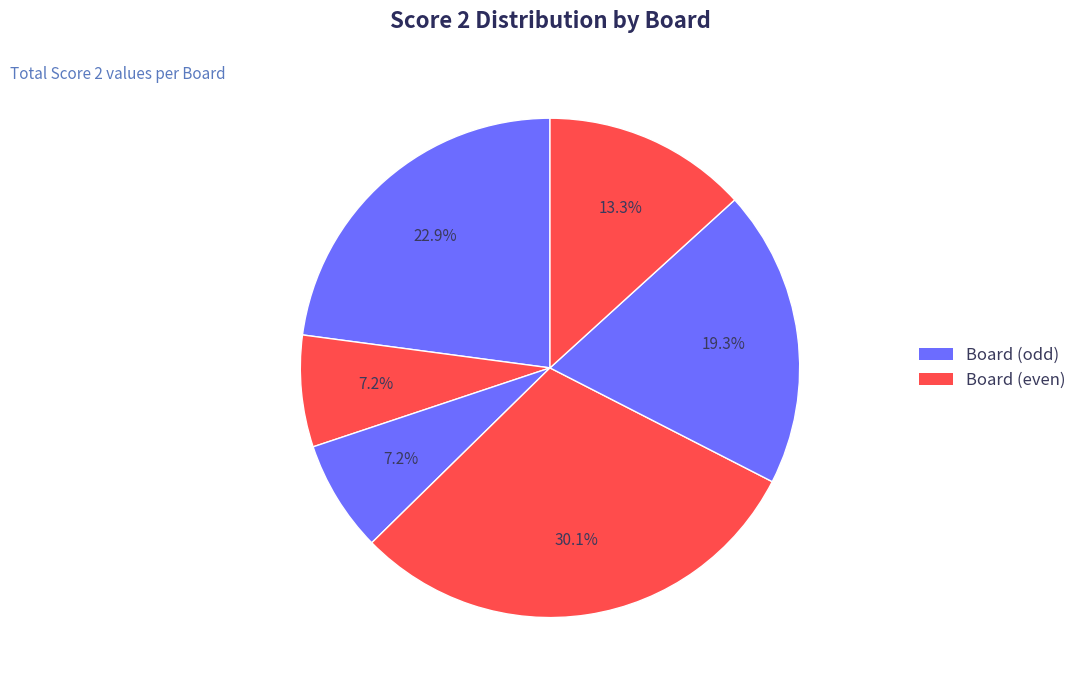

Count the number of slices in the pie.

6